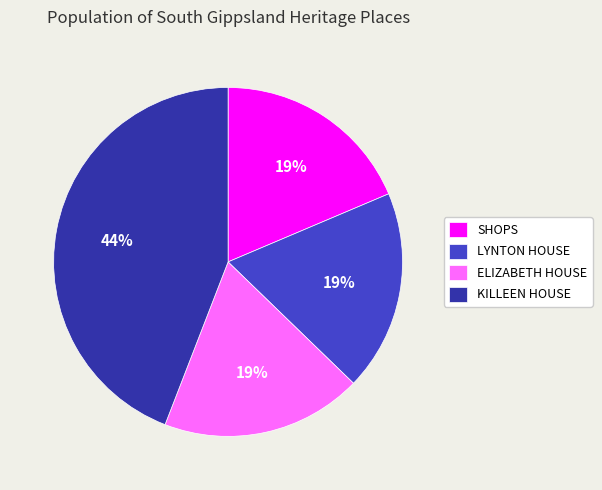

How many slices are in this pie chart?

4